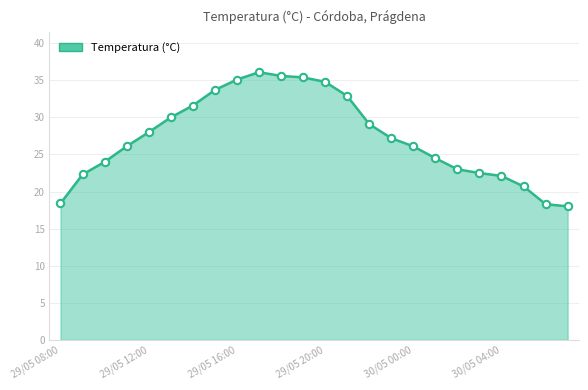

What is the difference between the maximum and minimum values?

18.1